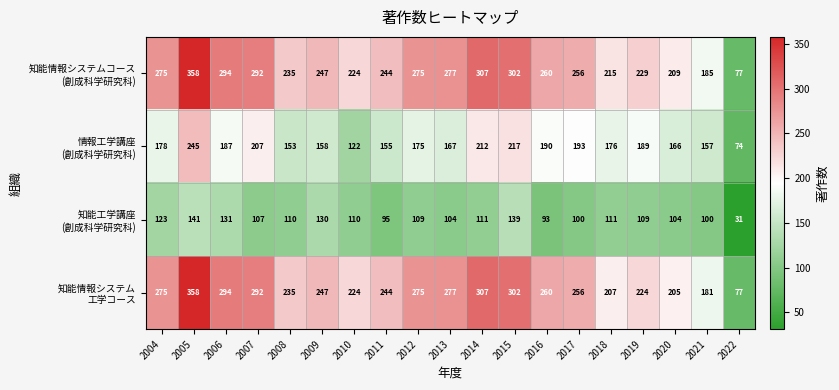

What is the total value across all series at 2014?

937